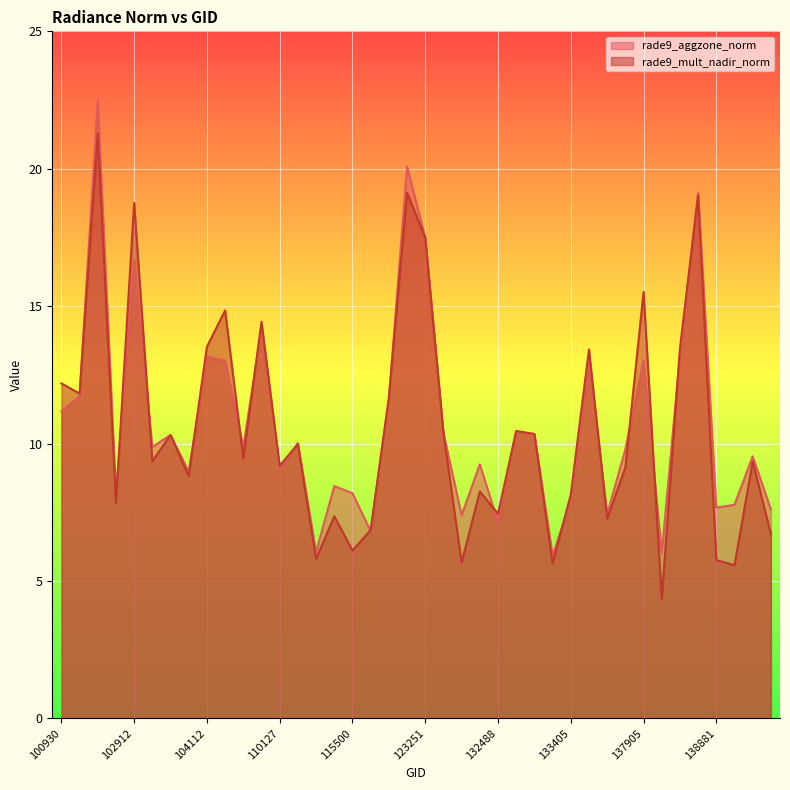

What is the sum of the rade9_aggzone_norm values at 137905 and 139868?

20.6